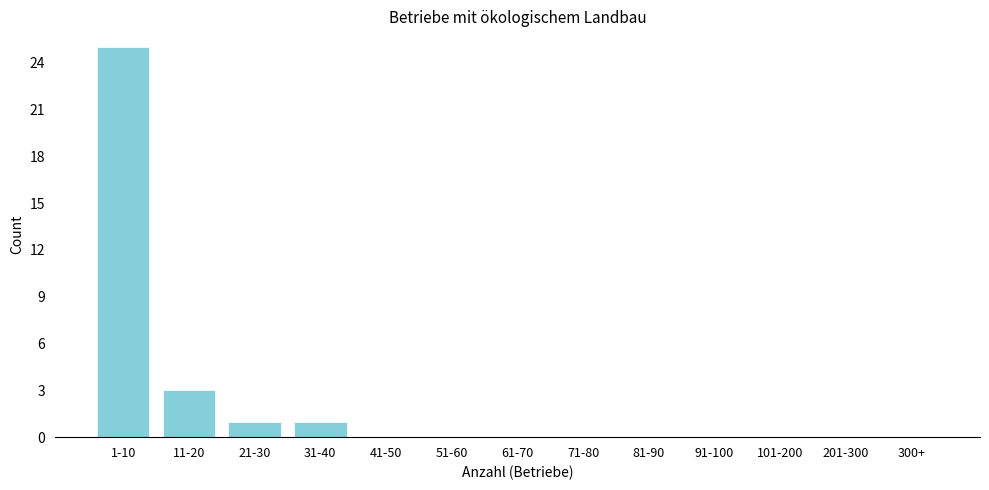

Reading left to right, extract all data points from this chart.

1-10=25	11-20=3	21-30=1	31-40=1	41-50=0	51-60=0	61-70=0	71-80=0	81-90=0	91-100=0	101-200=0	201-300=0	300+=0